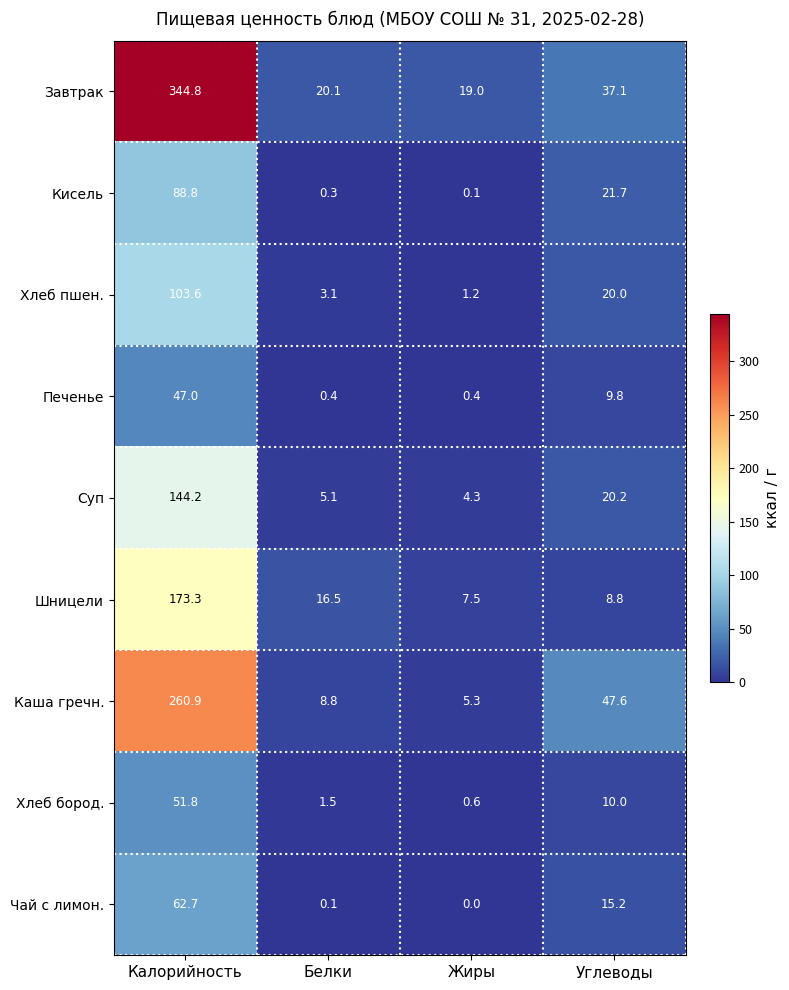

What is the total value across all series at Углеводы?

190.4